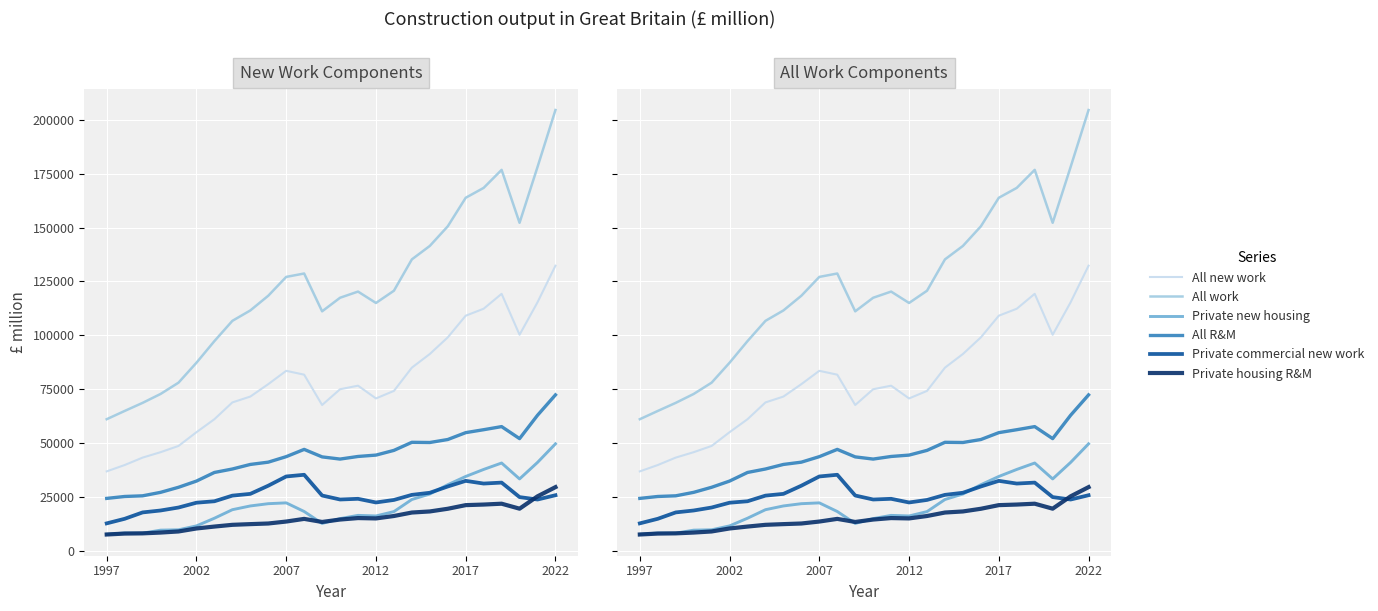

The Private new housing series shows 26261 at 18. True or false?

True